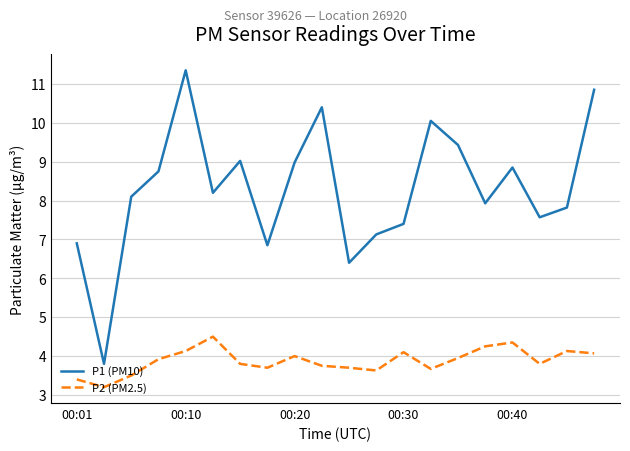

Which series has the widest spread of values?

P1 (PM10)